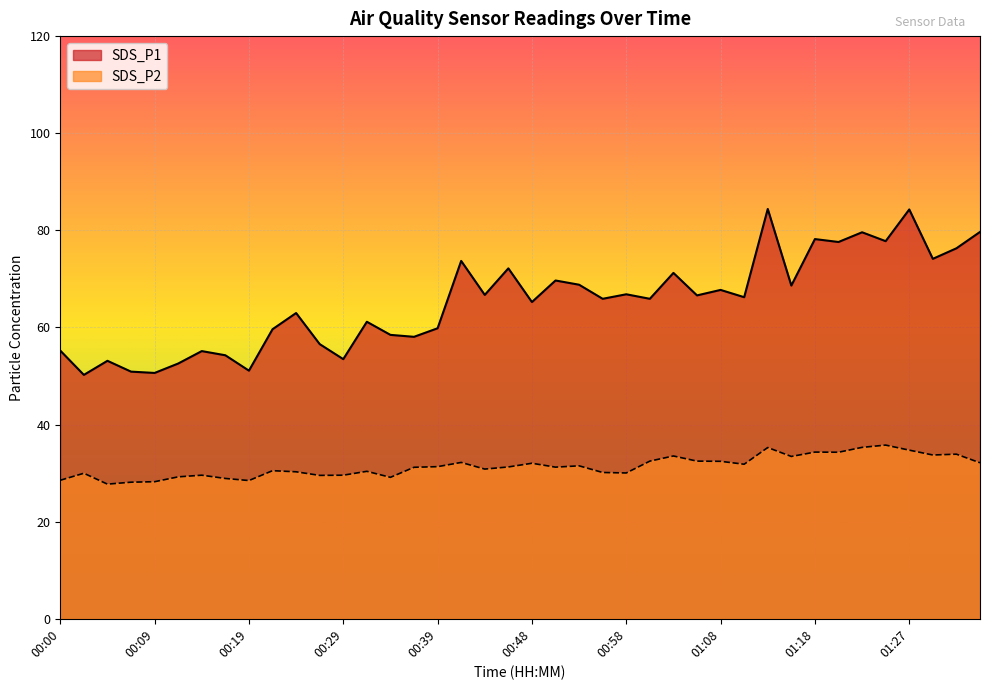

Rank the series by their maximum value, from lowest to highest.

SDS_P2, SDS_P1